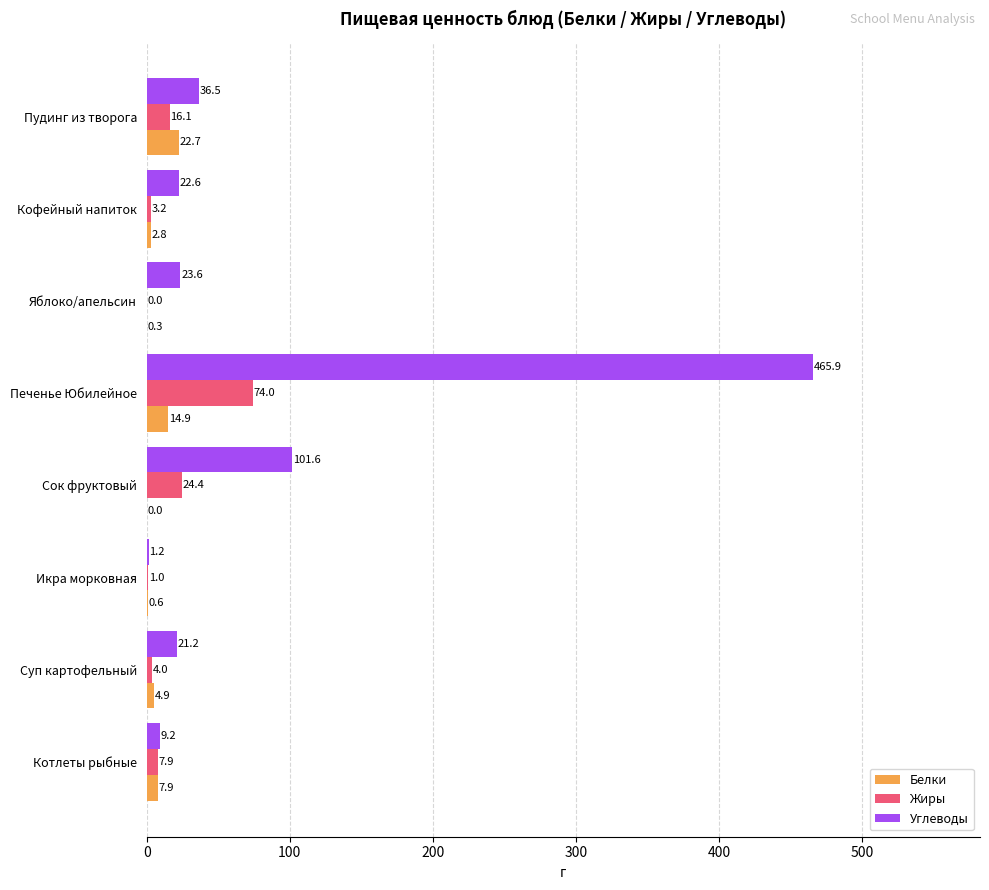

Which label corresponds to the largest value in the chart?

Печенье Юбилейное